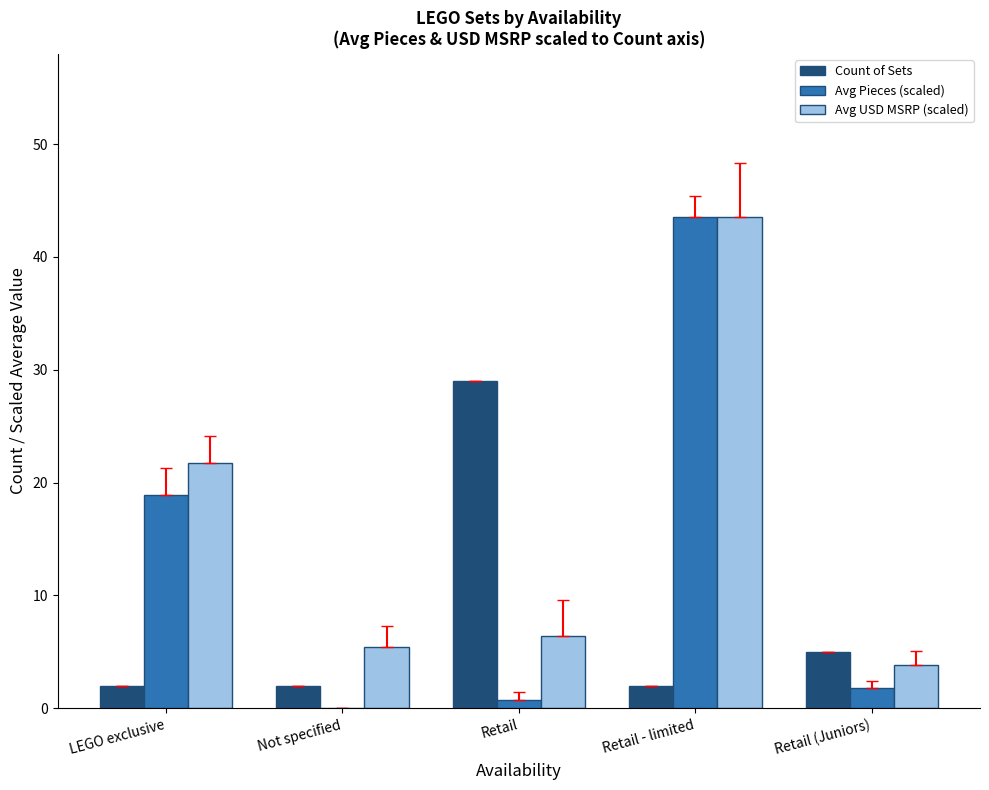

Reading left to right, extract all data points from this chart.

Count of Sets: LEGO exclusive=2.0	Not specified=2.0	Retail=29.0	Retail - limited=2.0	Retail (Juniors)=5.0
Avg Pieces (scaled): LEGO exclusive=18.9	Not specified=0.0	Retail=0.8	Retail - limited=43.5	Retail (Juniors)=1.8
Avg USD MSRP (scaled): LEGO exclusive=21.7	Not specified=5.4	Retail=6.4	Retail - limited=43.5	Retail (Juniors)=3.9